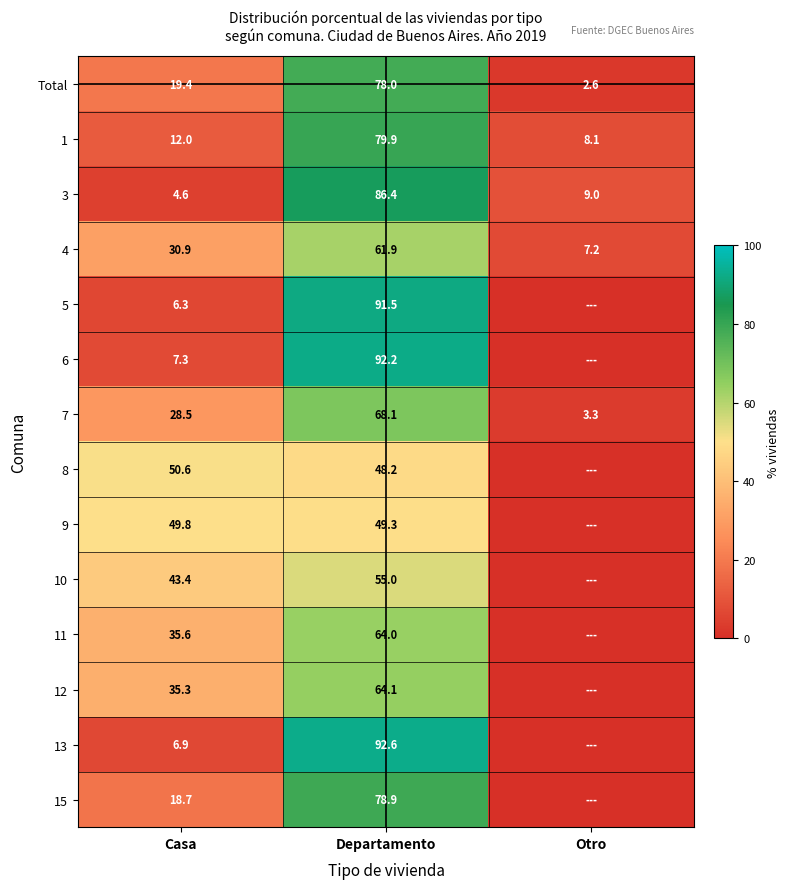

Is the value of 8 at Departamento greater than the value of 5 at Casa?

Yes